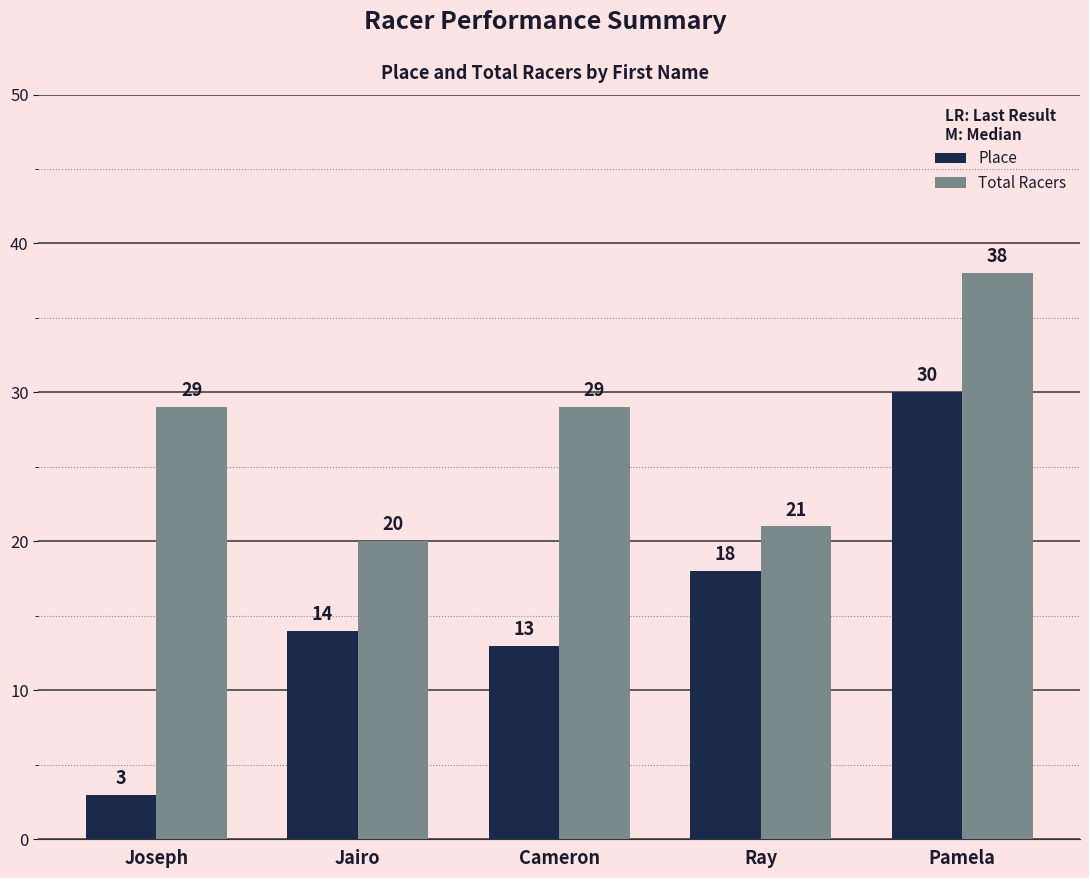

Which series has the largest total across all categories?

Total Racers